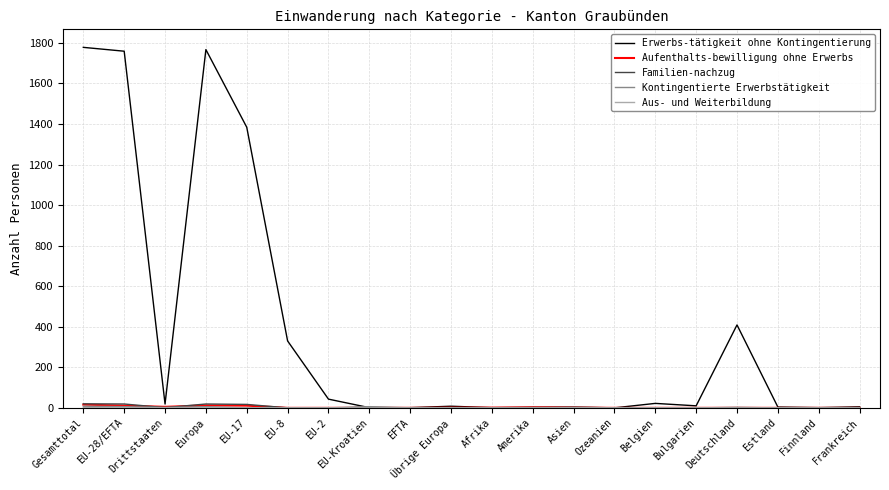

The value of Erwerbs-tätigkeit ohne Kontingentierung at Gesamttotal is 913. True or false?

False